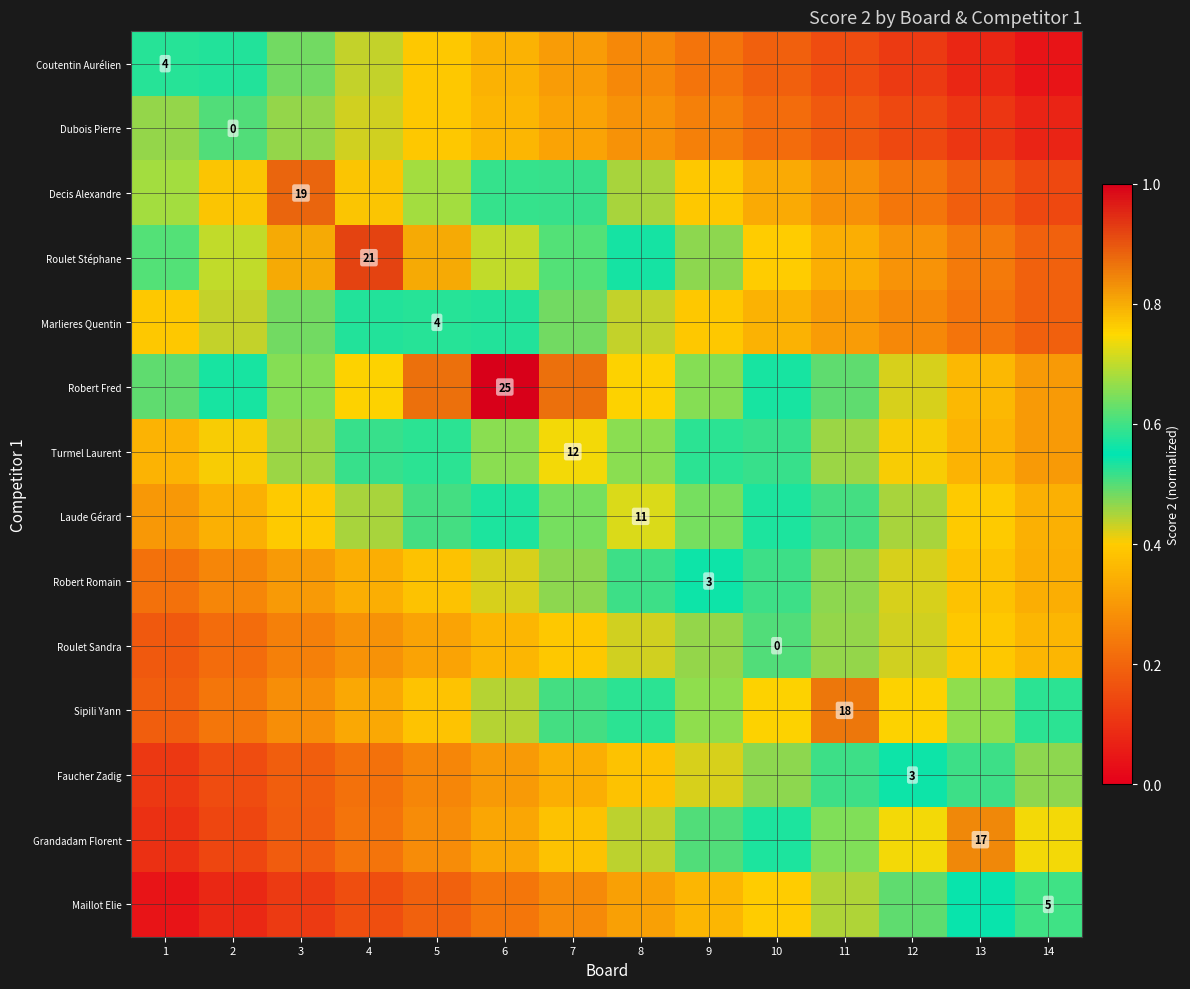

Read the Maillot Elie value at 14.

0.6